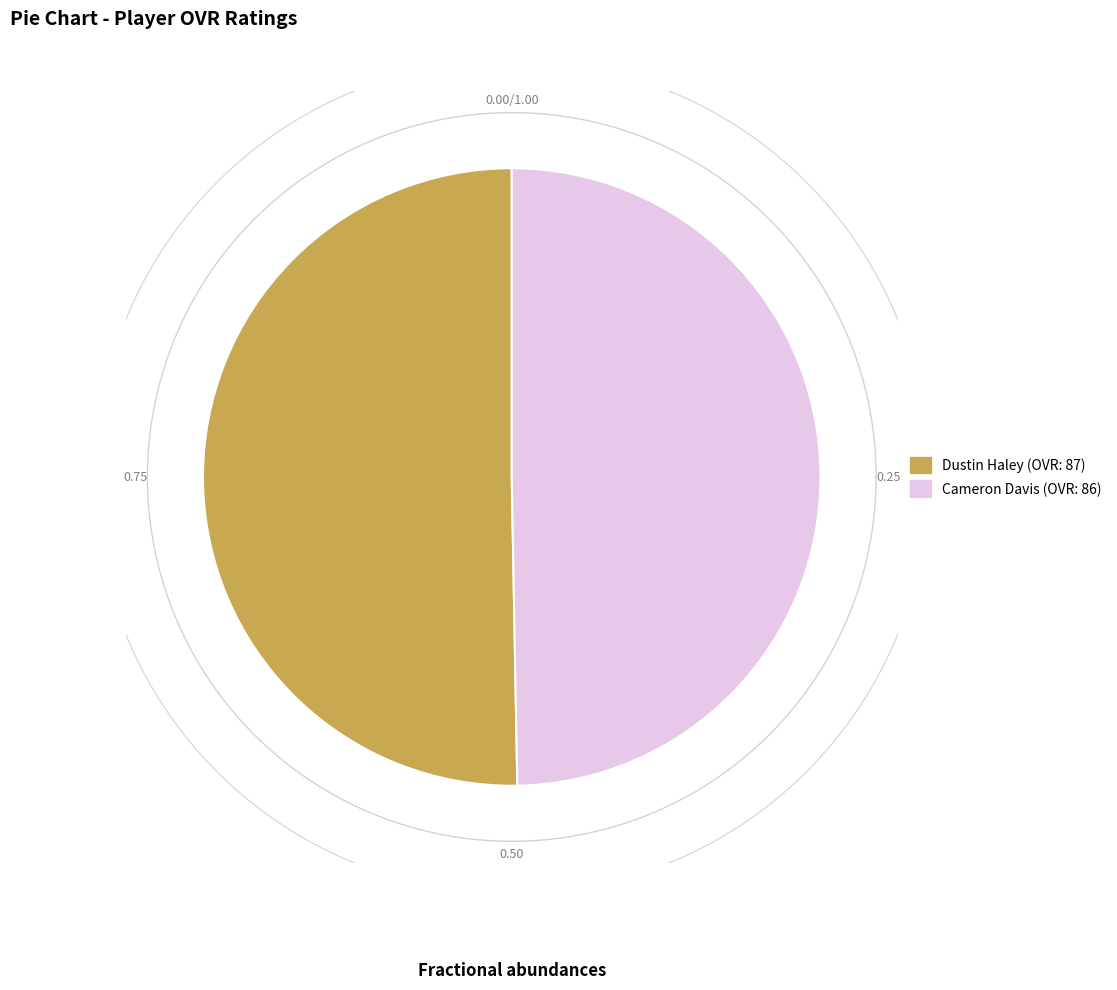

Which category has the smallest portion of the pie?

Cameron Davis